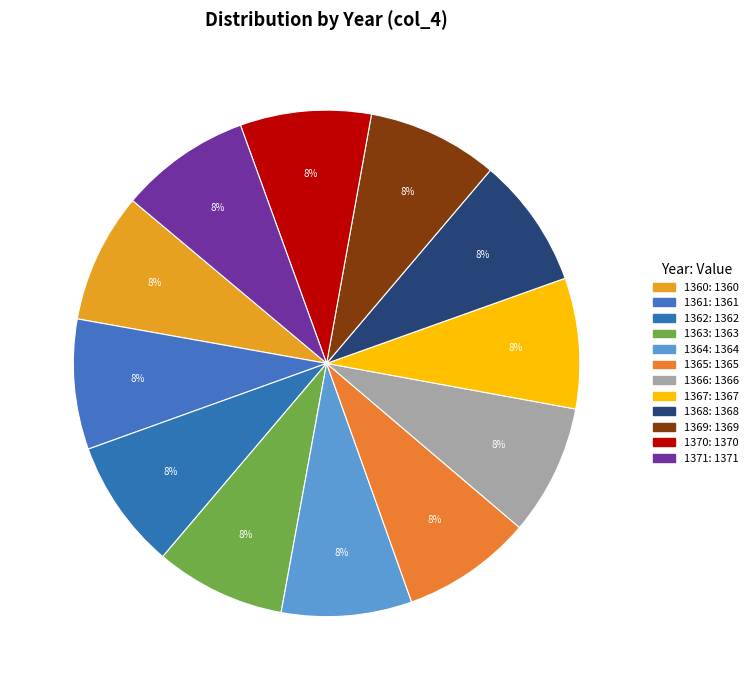

To the nearest percent, what portion does 1365 represent?

8%